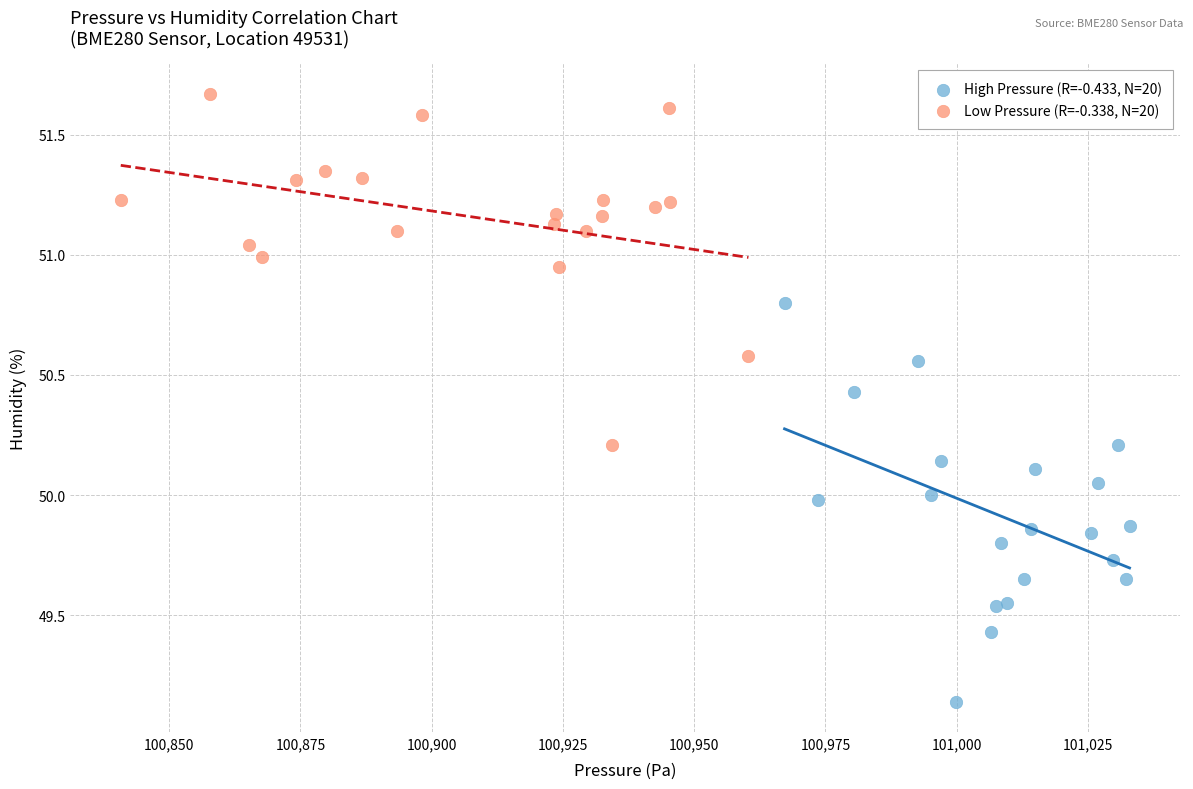

Which series has the widest spread of Y values?

High Pressure (R=-0.433, N=20)